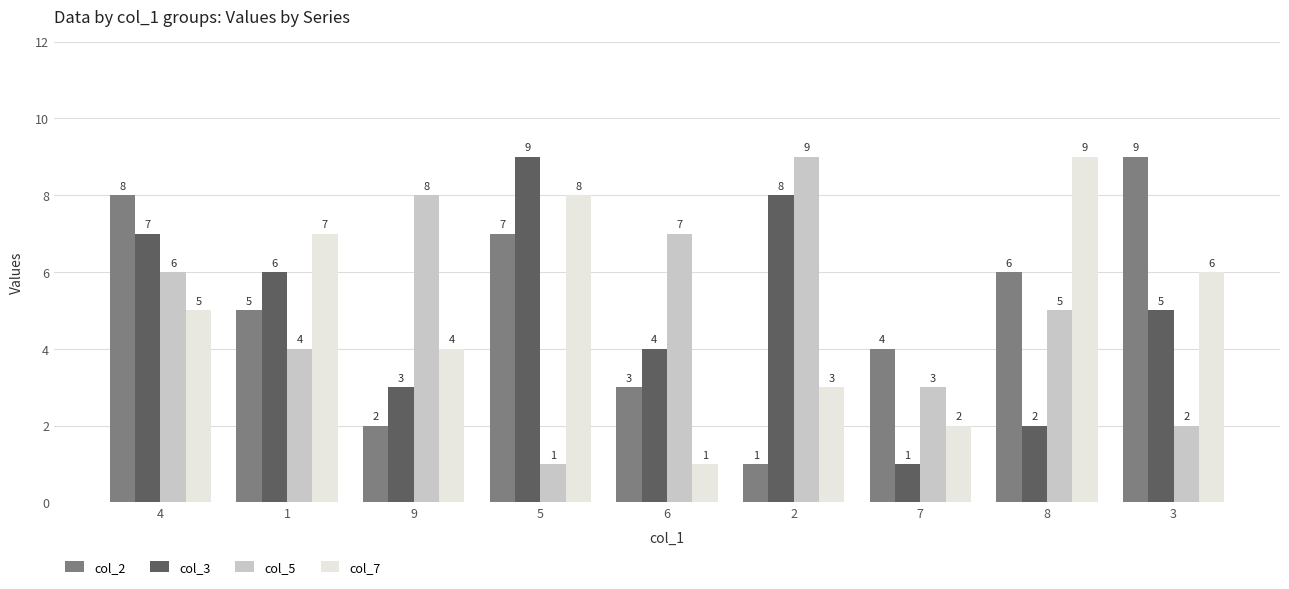

What is the highest value of the col_3 series?

9